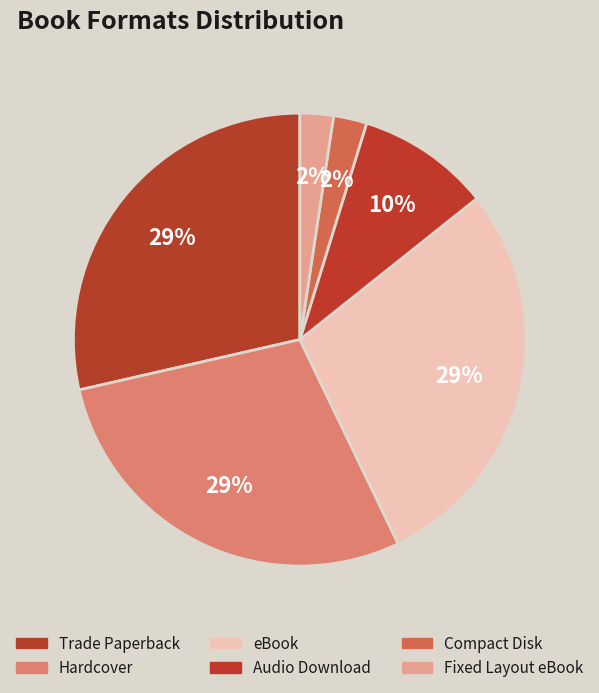

How many slices are in this pie chart?

6